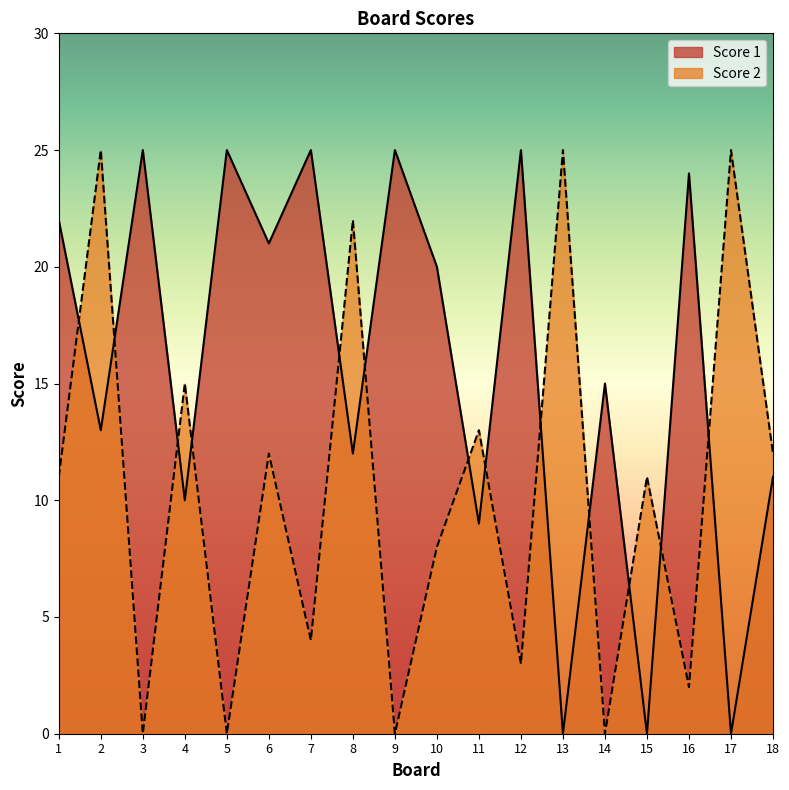

True or false: Score 2 and Score 1 intersect in this chart.

True